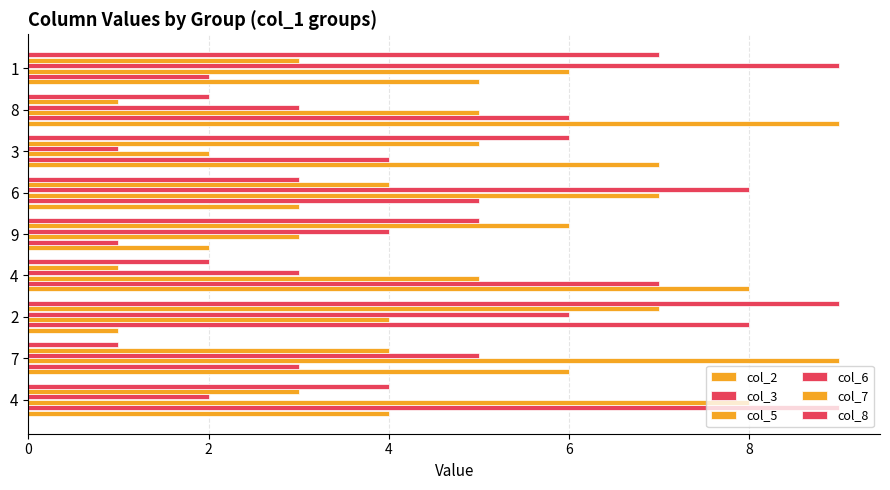

How many values in the col_3 series are below 5?

4